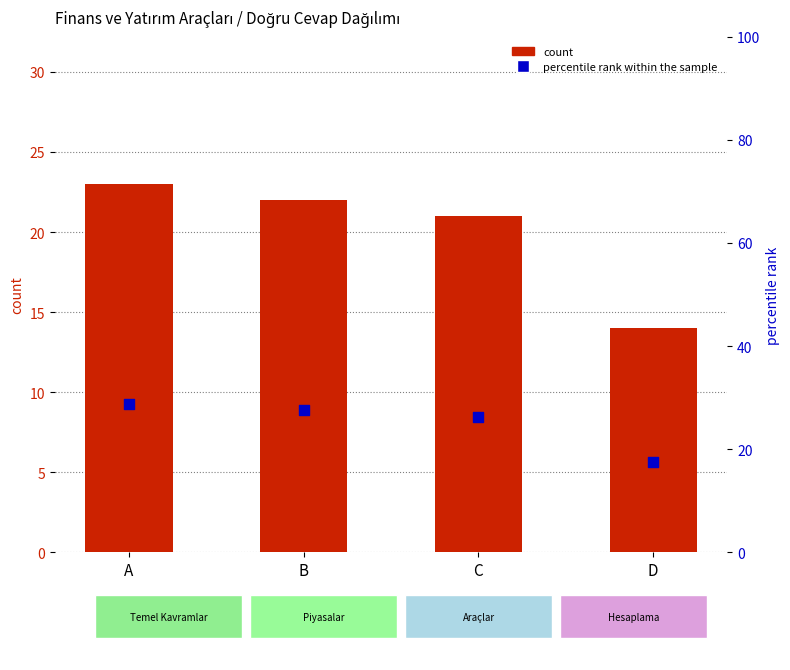

Is the value of count at D greater than the value of percentile rank within the sample at B?

No